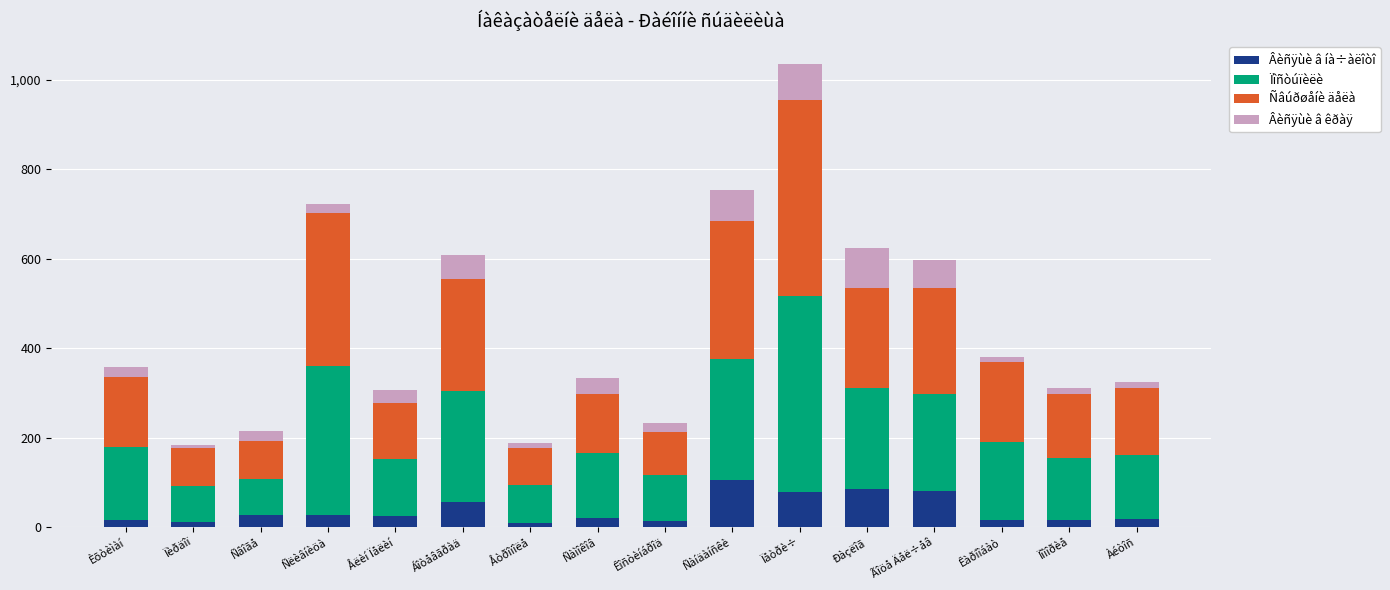

How many data points does each series have?

16